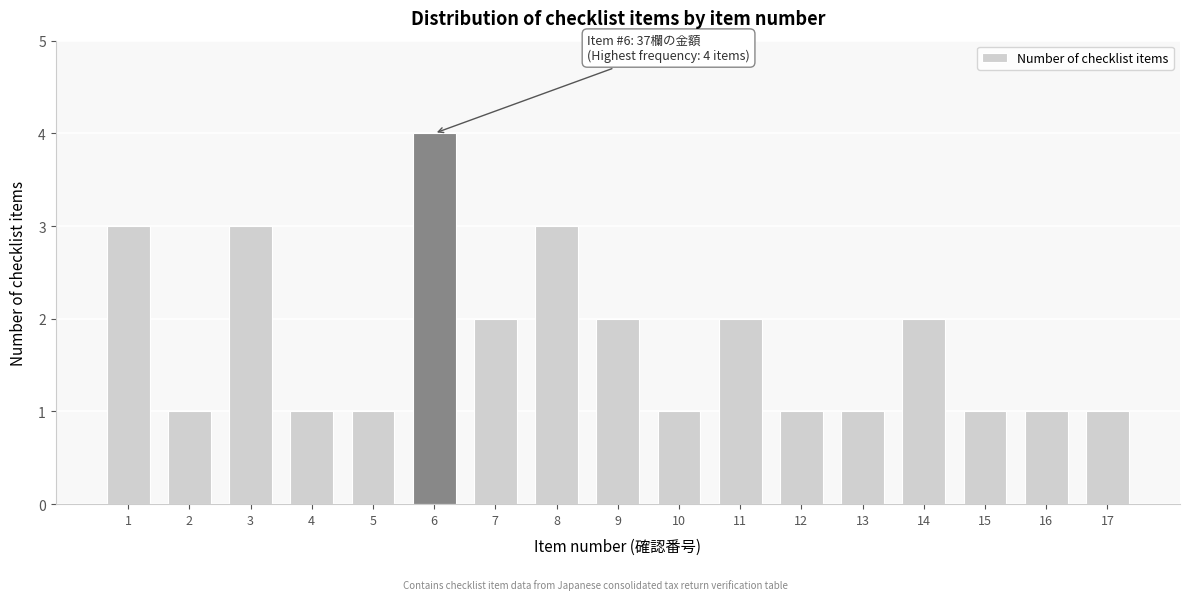

Reading right to left, what are all the values shown in this chart?

17=1	16=1	15=1	14=2	13=1	12=1	11=2	10=1	9=2	8=3	7=2	6=4	5=1	4=1	3=3	2=1	1=3